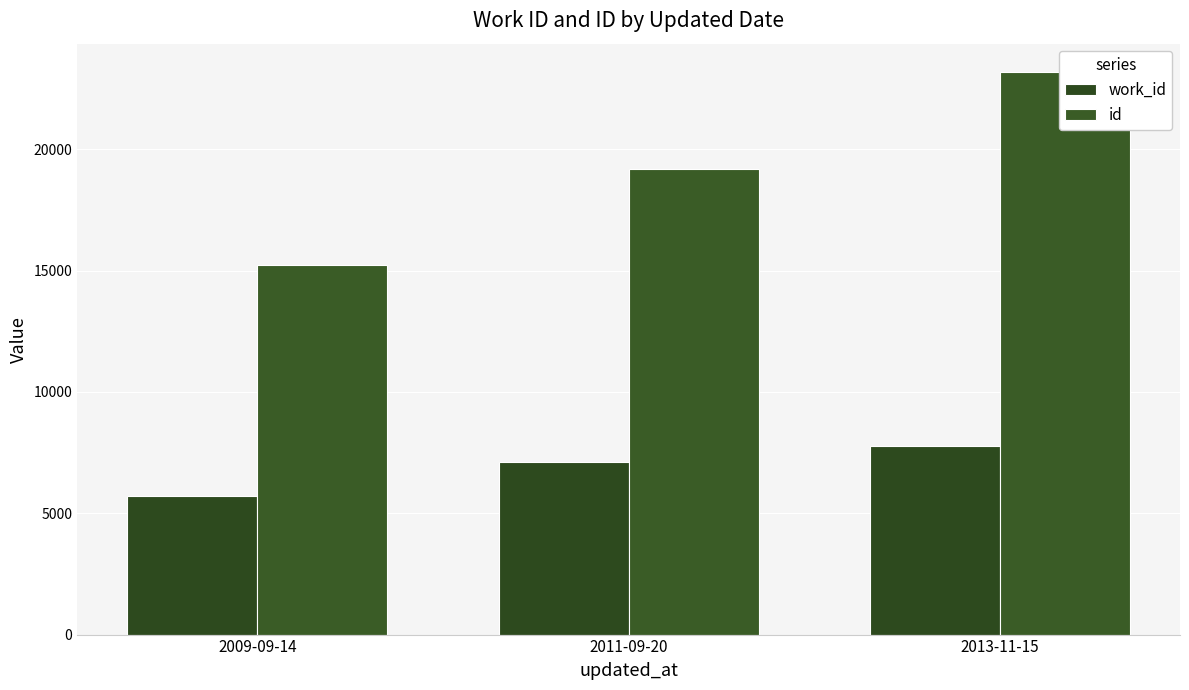

True or false: id has a value of 20485 at 2009-09-14.

False